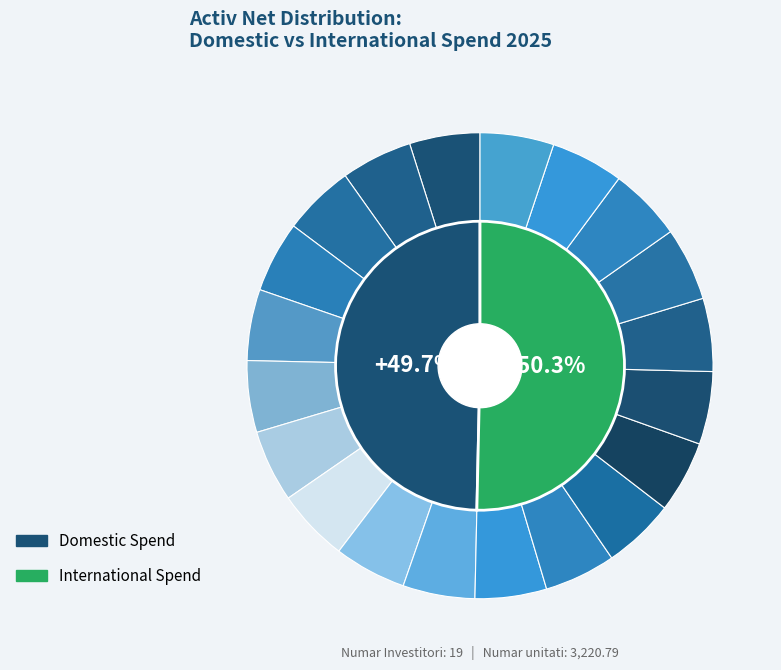

Count the number of slices in the pie.

20